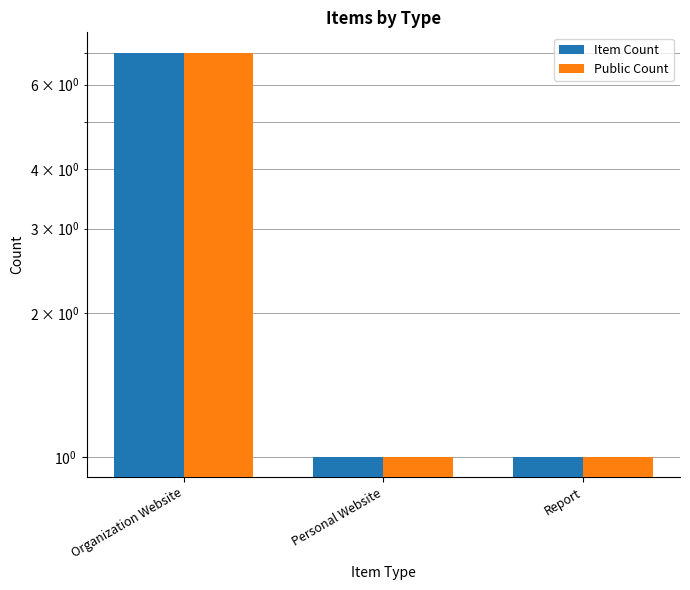

What is the difference between the maximum and minimum values in the Public Count series?

6